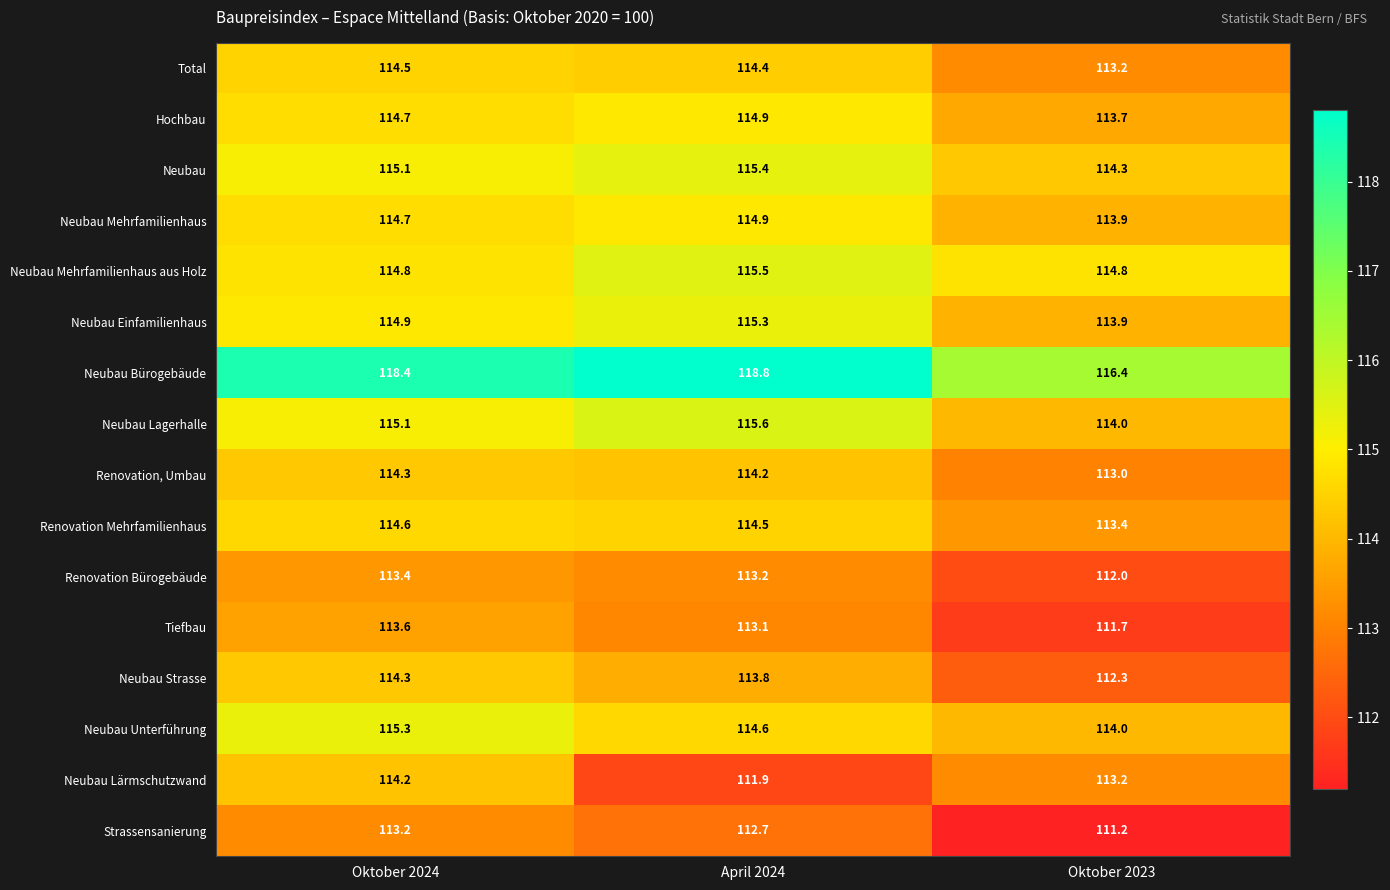

What is the sum of all Neubau Strasse values?

340.4